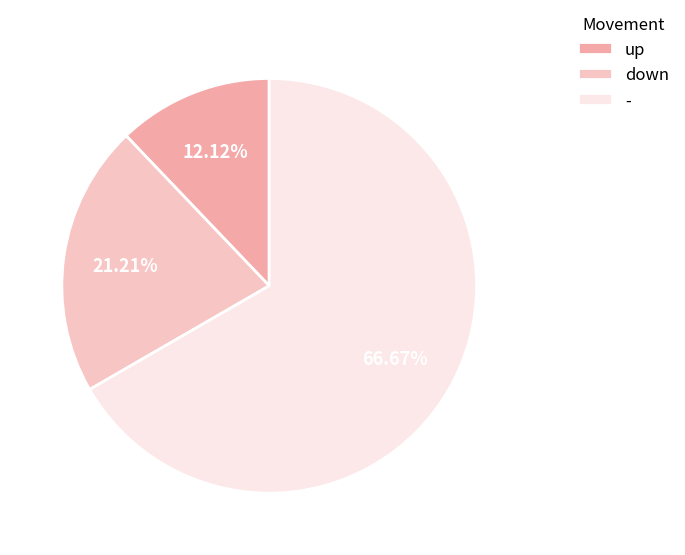

What percentage is the up slice, to the nearest percent?

12%